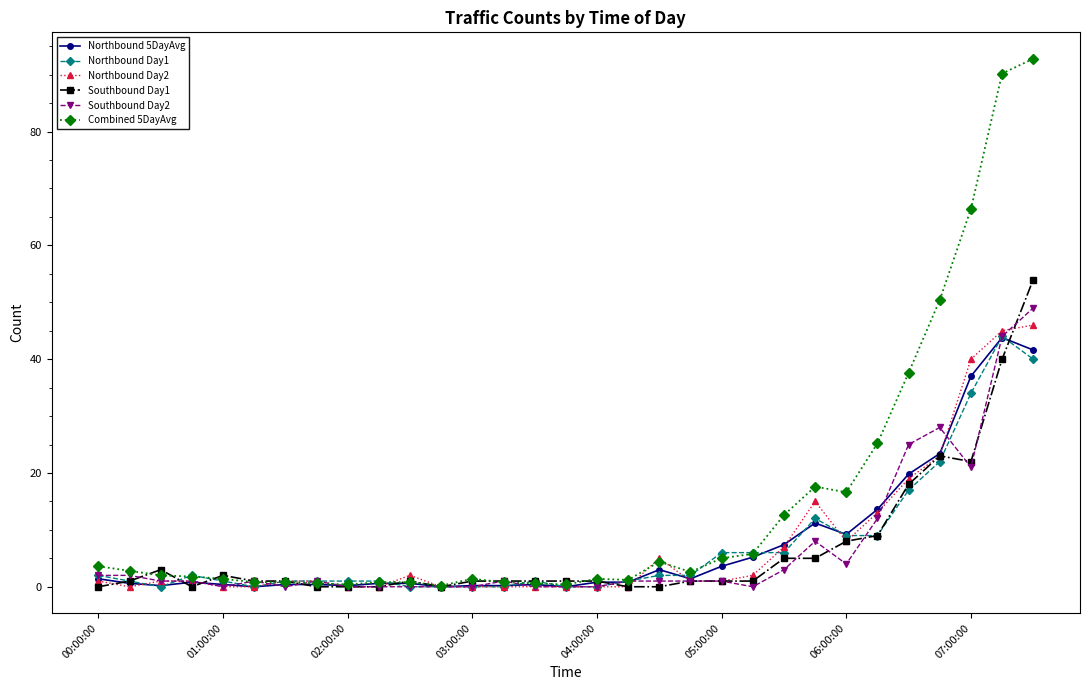

Which series has the largest total across all categories?

Combined 5DayAvg